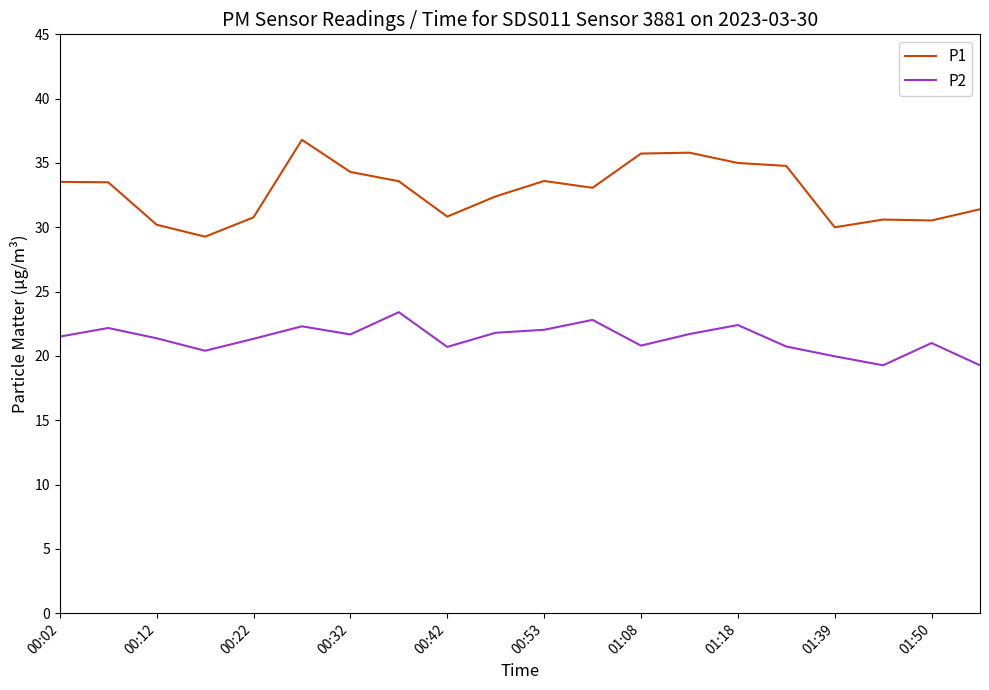

True or false: P1 and P2 cross at least once.

False